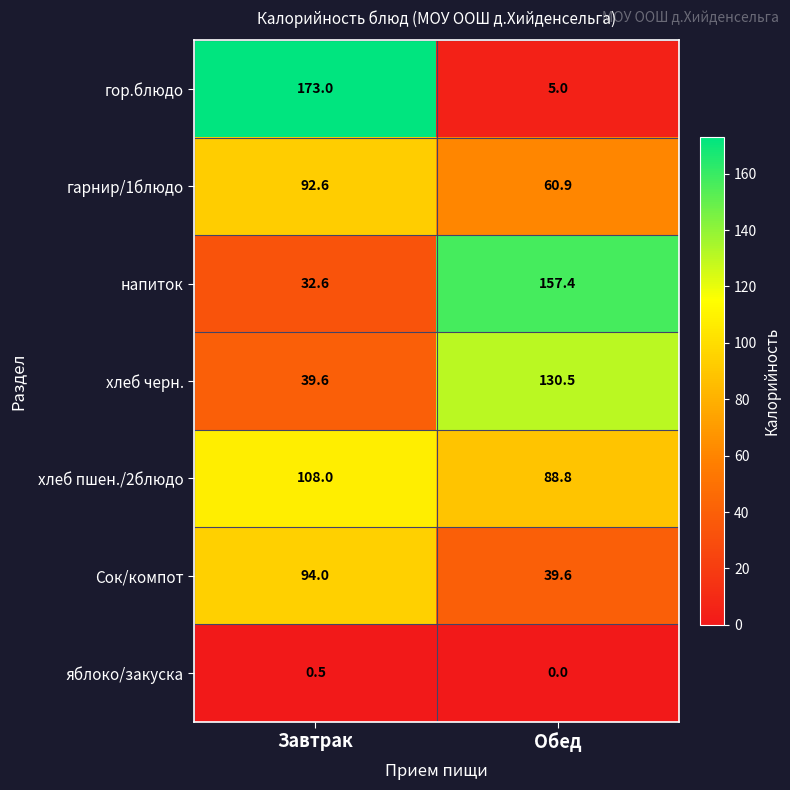

Reading left to right, list all the values displayed in this chart.

гор.блюдо: Завтрак=173.0	Обед=5.0
гарнир/1блюдо: Завтрак=92.6	Обед=60.9
напиток: Завтрак=32.6	Обед=157.4
хлеб черн.: Завтрак=39.6	Обед=130.5
хлеб пшен./2блюдо: Завтрак=108.0	Обед=88.8
Сок/компот: Завтрак=94.0	Обед=39.6
яблоко/закуска: Завтрак=0.5	Обед=0.0